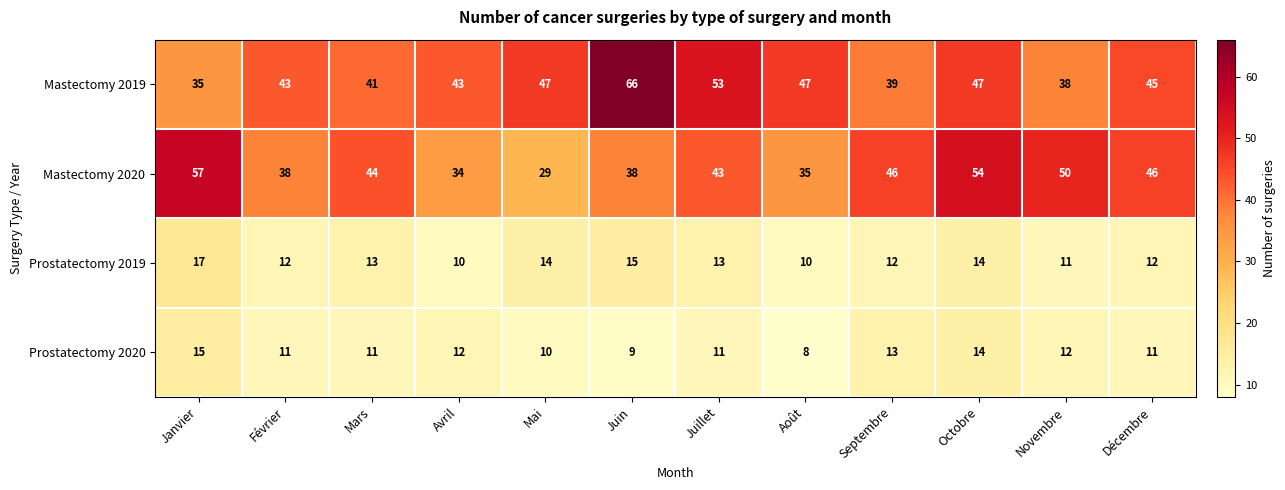

What is the sum of all Mastectomy 2019 values?

544